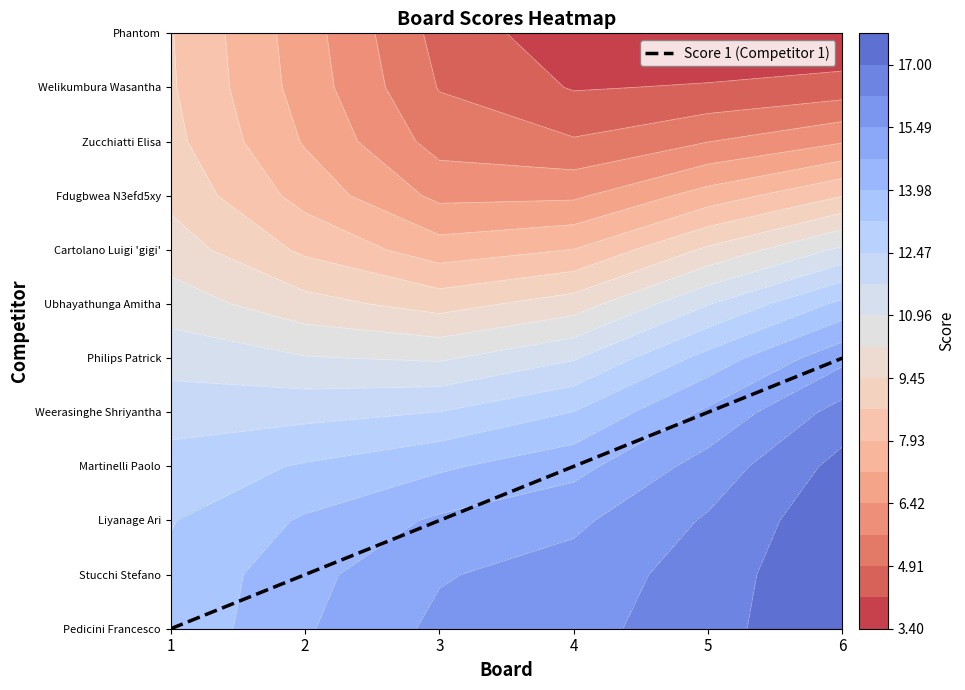

Rank the categories by value from lowest to highest.

1, 2, 3, 4, 5, 6